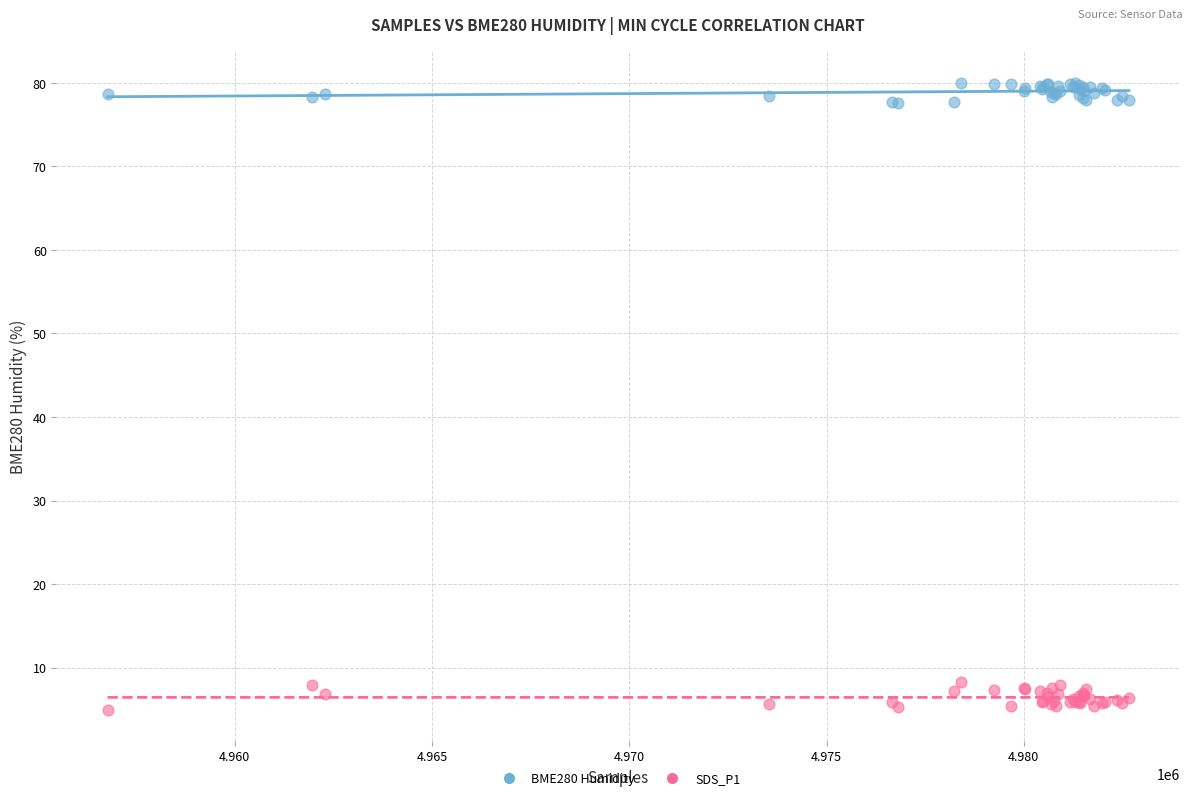

What is the X range (max minus min) for the scatter plot?

25892.0